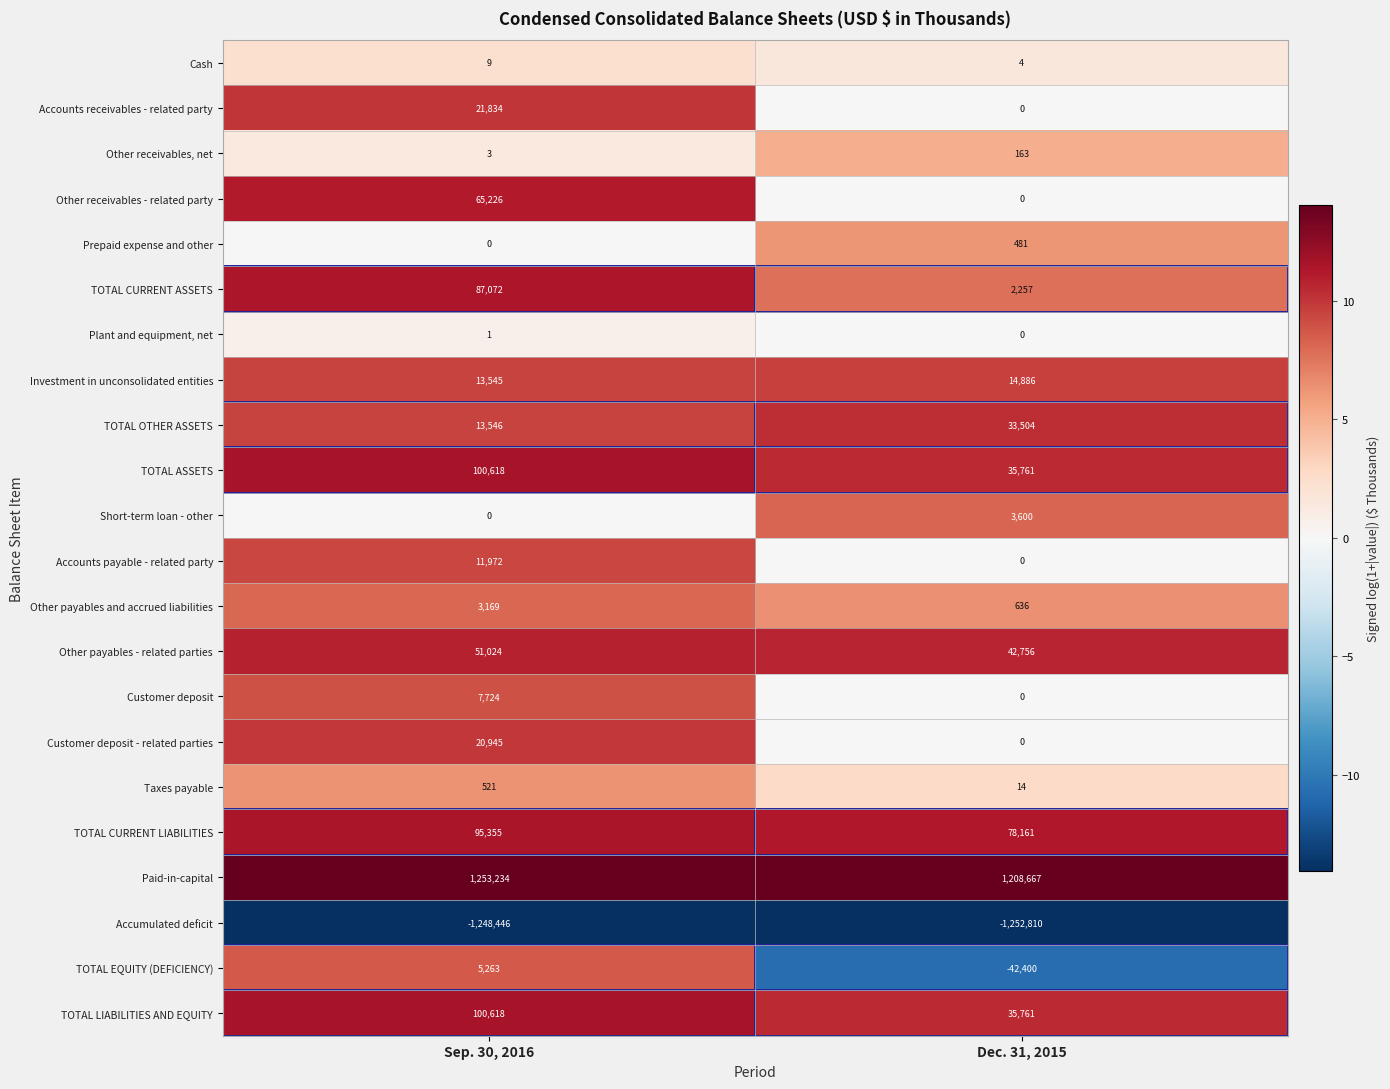

At which label is Plant and equipment, net closest to 0?

Dec. 31, 2015